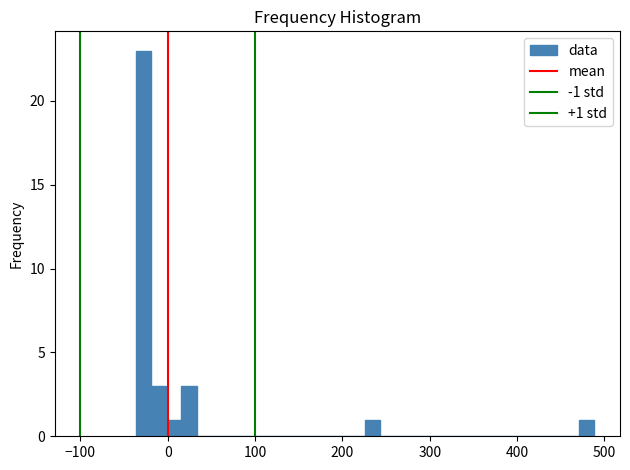

Read against the x-axis, roughly where is the centre of the tallest bar?

-30